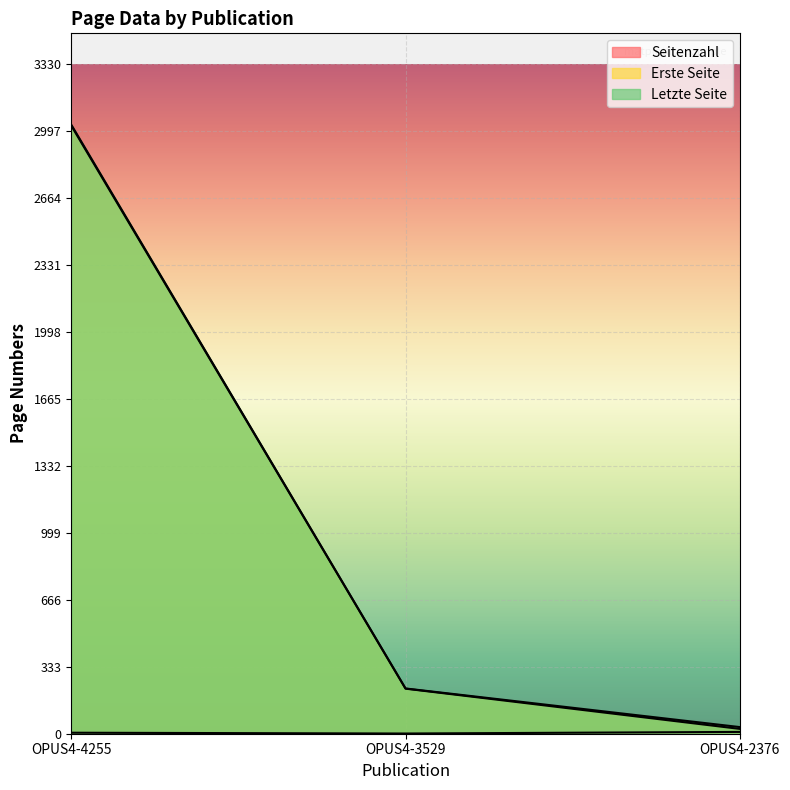

Reading right to left, what are all the values shown in this chart?

Seitenzahl: OPUS4-2376=9	OPUS4-3529=1	OPUS4-4255=5
Erste Seite: OPUS4-2376=24	OPUS4-3529=224	OPUS4-4255=3023
Letzte Seite: OPUS4-2376=33	OPUS4-3529=225	OPUS4-4255=3028